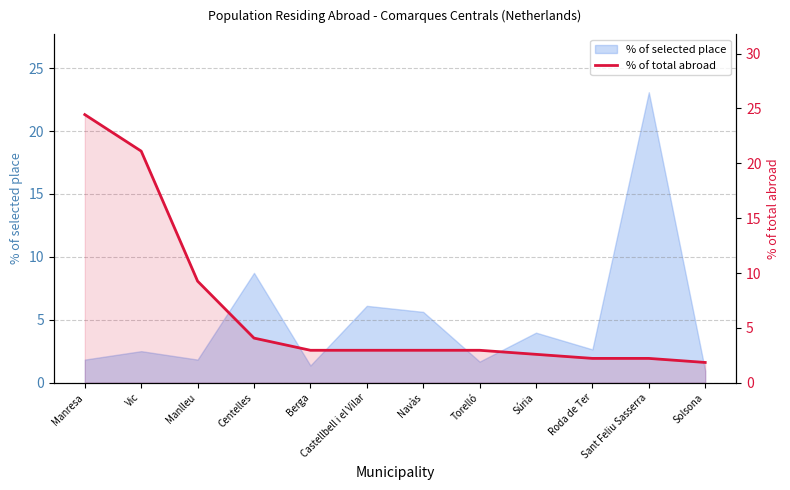

What is the label of the 7th point from the right?

Castellbell i el Vilar